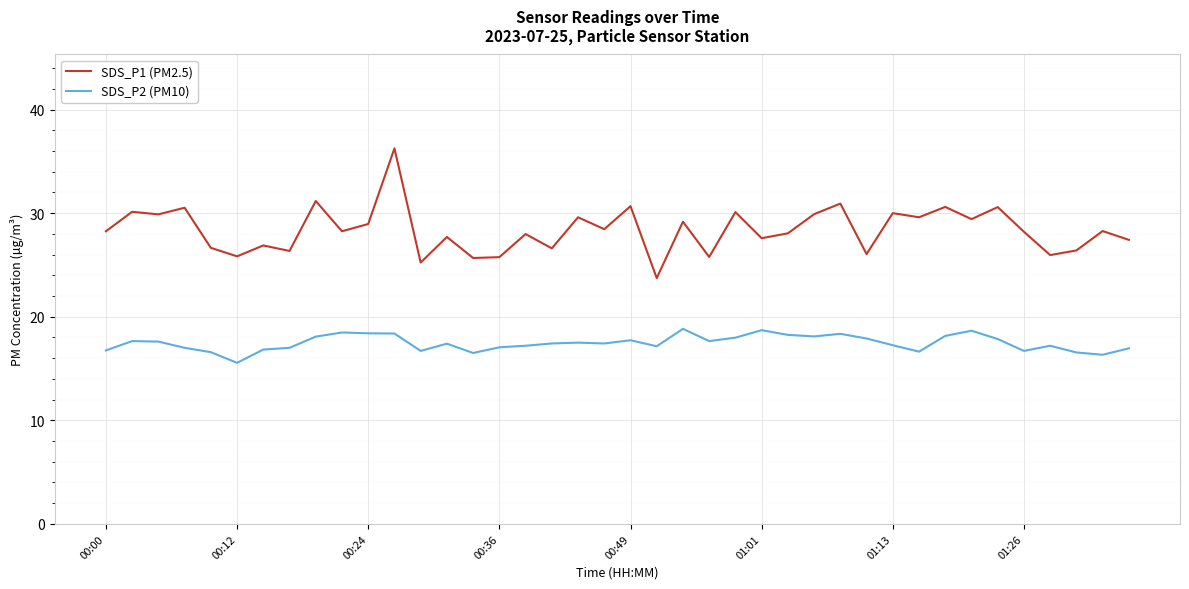

What is the smallest value displayed?

15.6